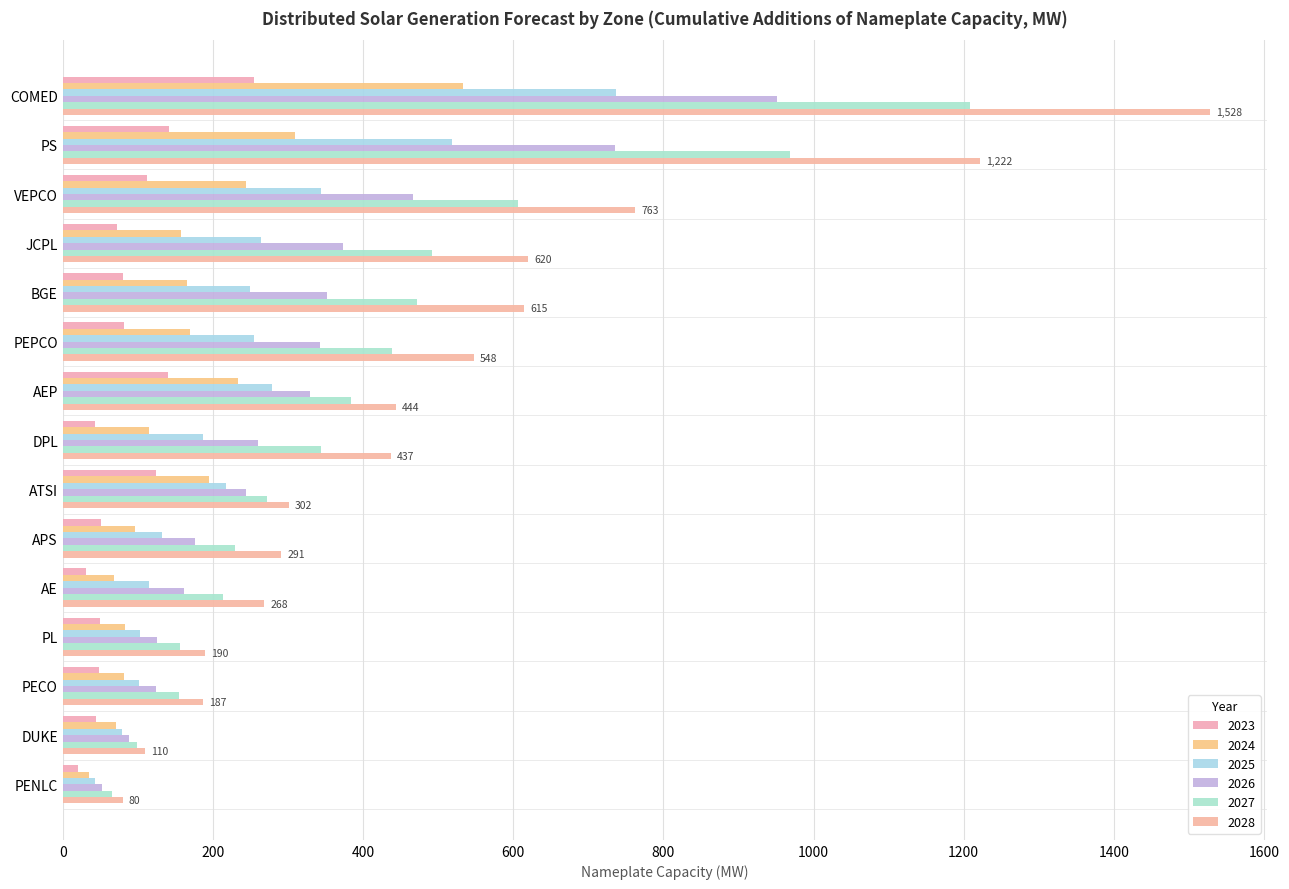

What are all the series names shown in the legend?

2023, 2024, 2025, 2026, 2027, 2028